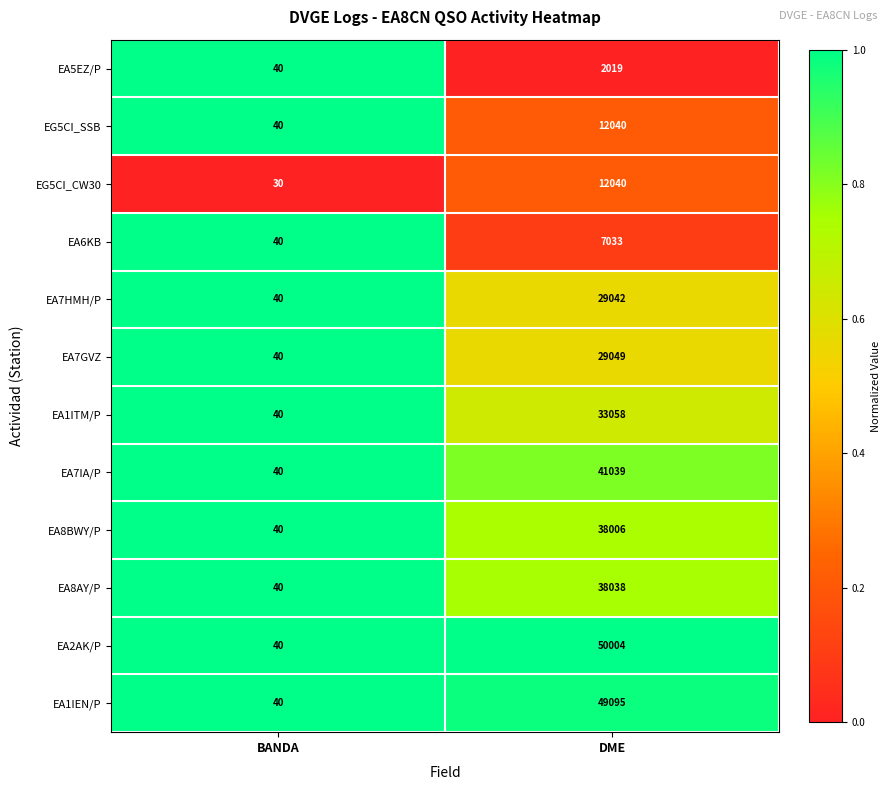

What value does the EA7IA/P series have at DME, to the nearest 50?

41050